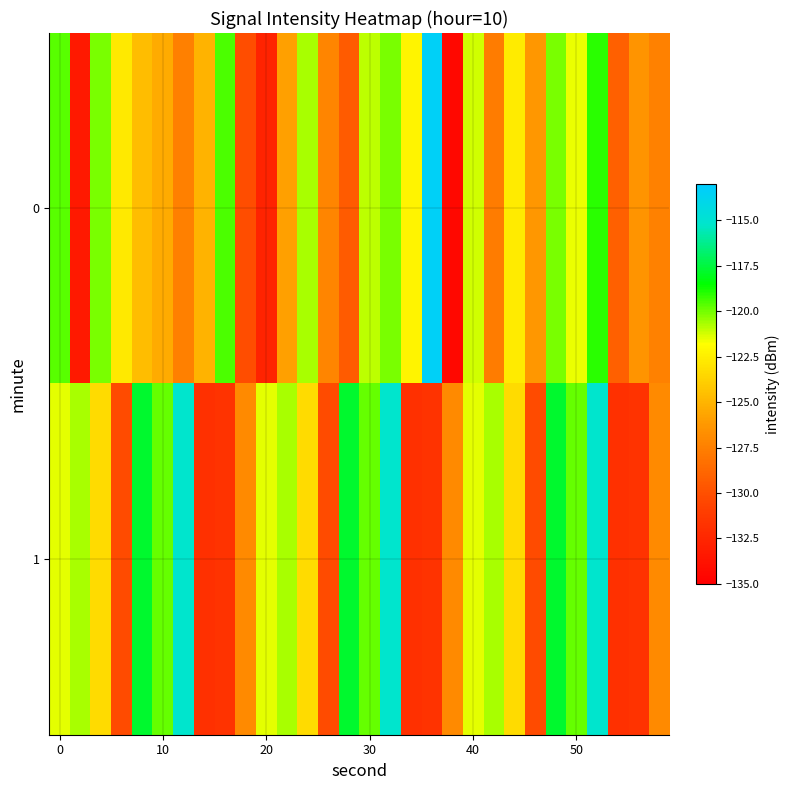

What is the maximum value shown in the chart?

-113.4